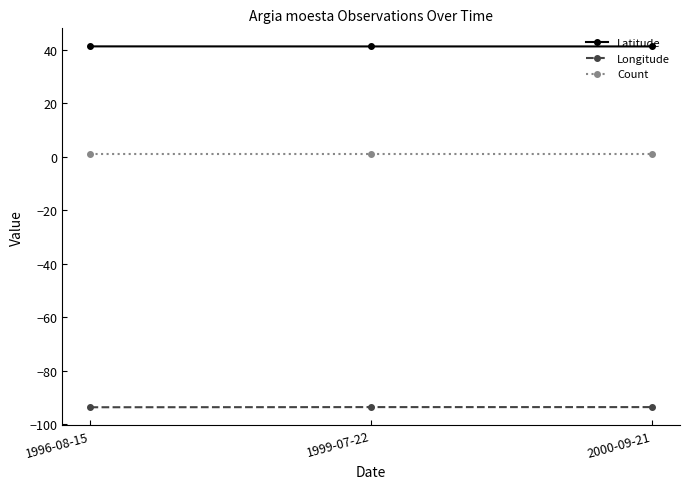

At 1996-08-15, list the series in order from largest to smallest.

Latitude, Count, Longitude